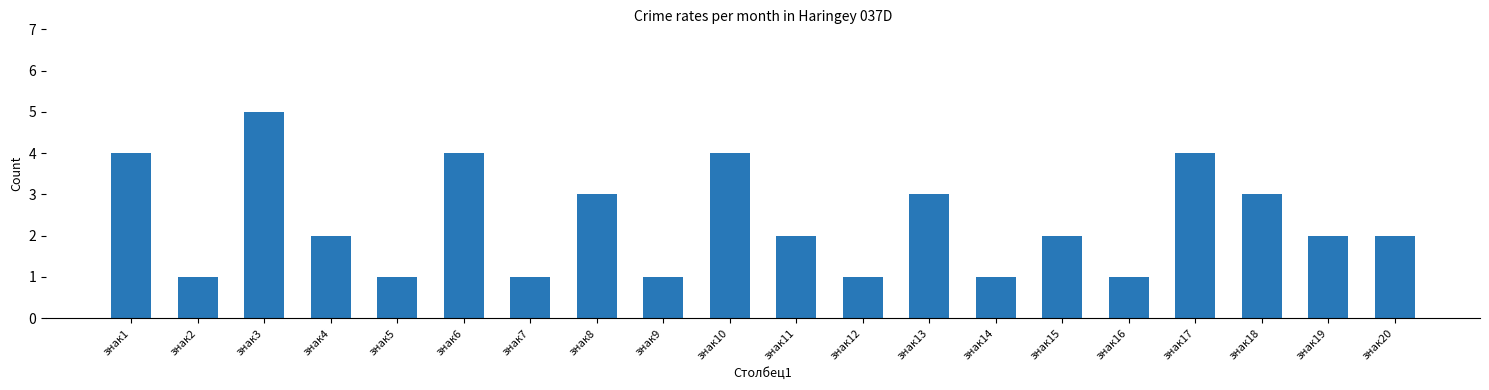

Reading right to left, transcribe all the data shown in this chart.

2	2	3	4	1	2	1	3	1	2	4	1	3	1	4	1	2	5	1	4